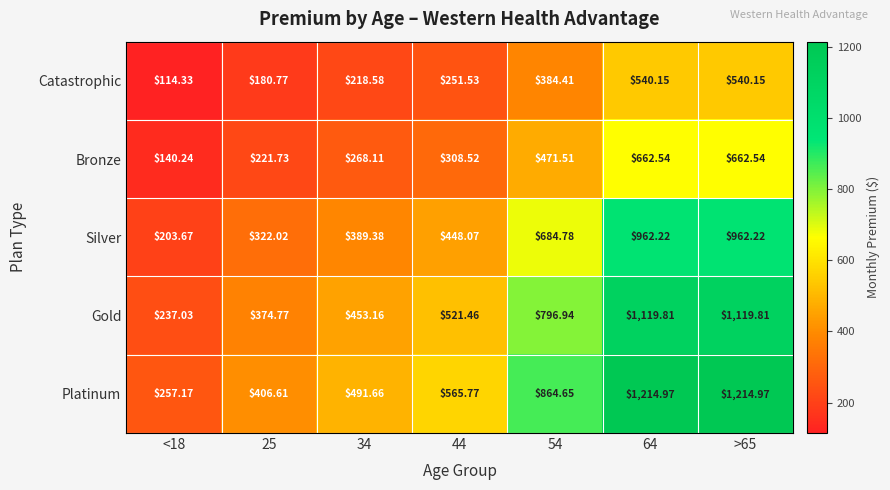

Rank the series by their maximum value, from lowest to highest.

Catastrophic, Bronze, Silver, Gold, Platinum